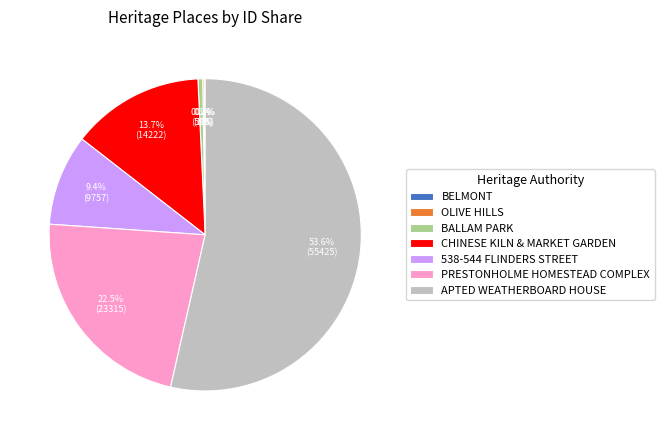

Which has a higher value, PRESTONHOLME HOMESTEAD COMPLEX or BALLAM PARK?

PRESTONHOLME HOMESTEAD COMPLEX